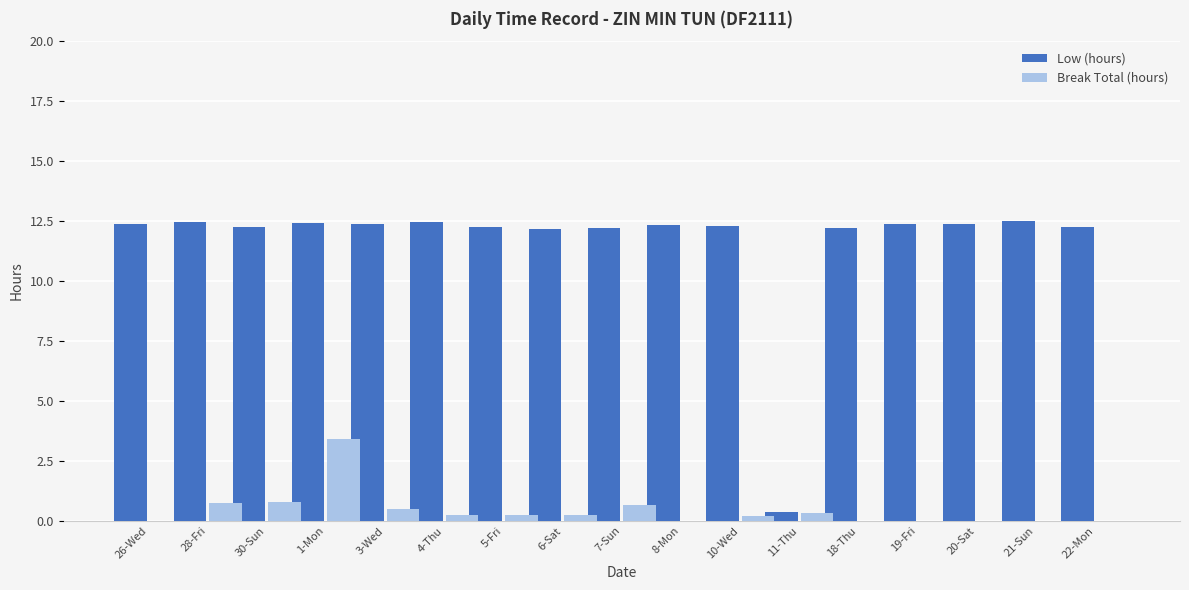

Which series has the largest total across all categories?

Low (hours)